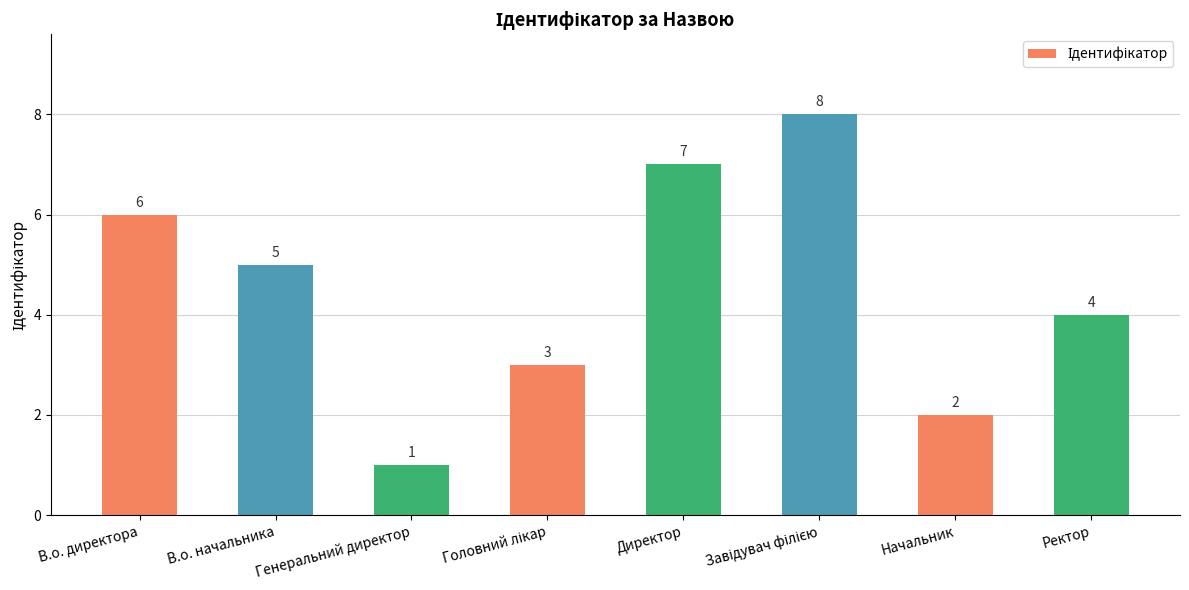

What is the difference between the maximum and minimum values?

7